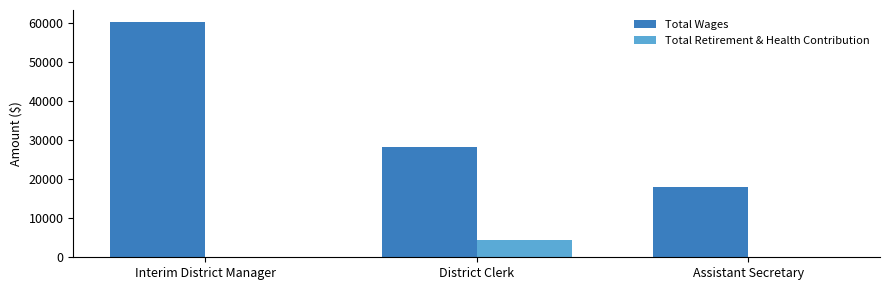

What is the difference between the Total Retirement & Health Contribution values at District Clerk and Assistant Secretary?

4308